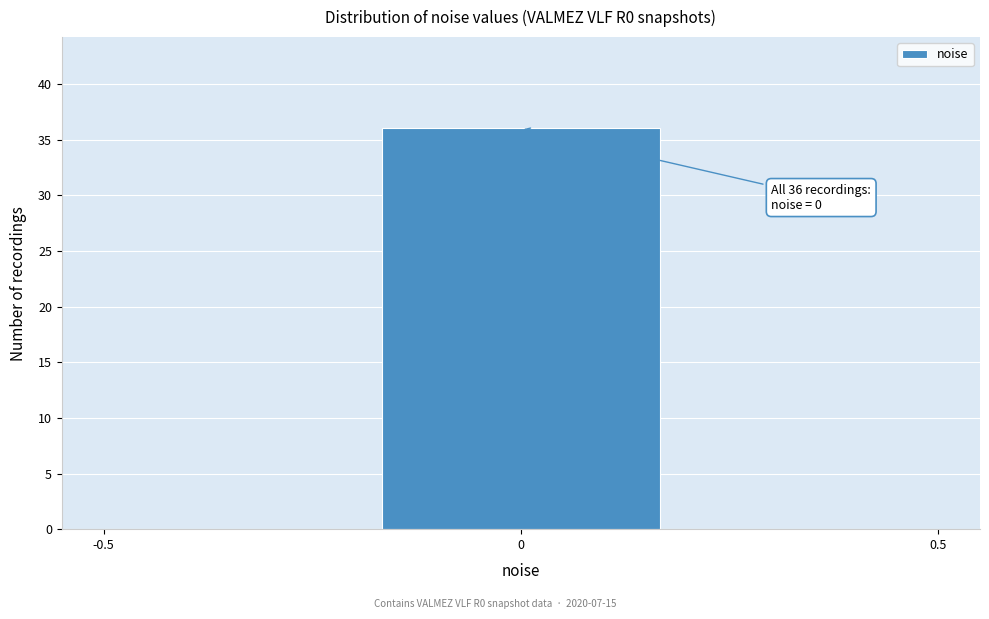

Over which range of the x-axis is the bar tallest?

-0.15 to 0.15